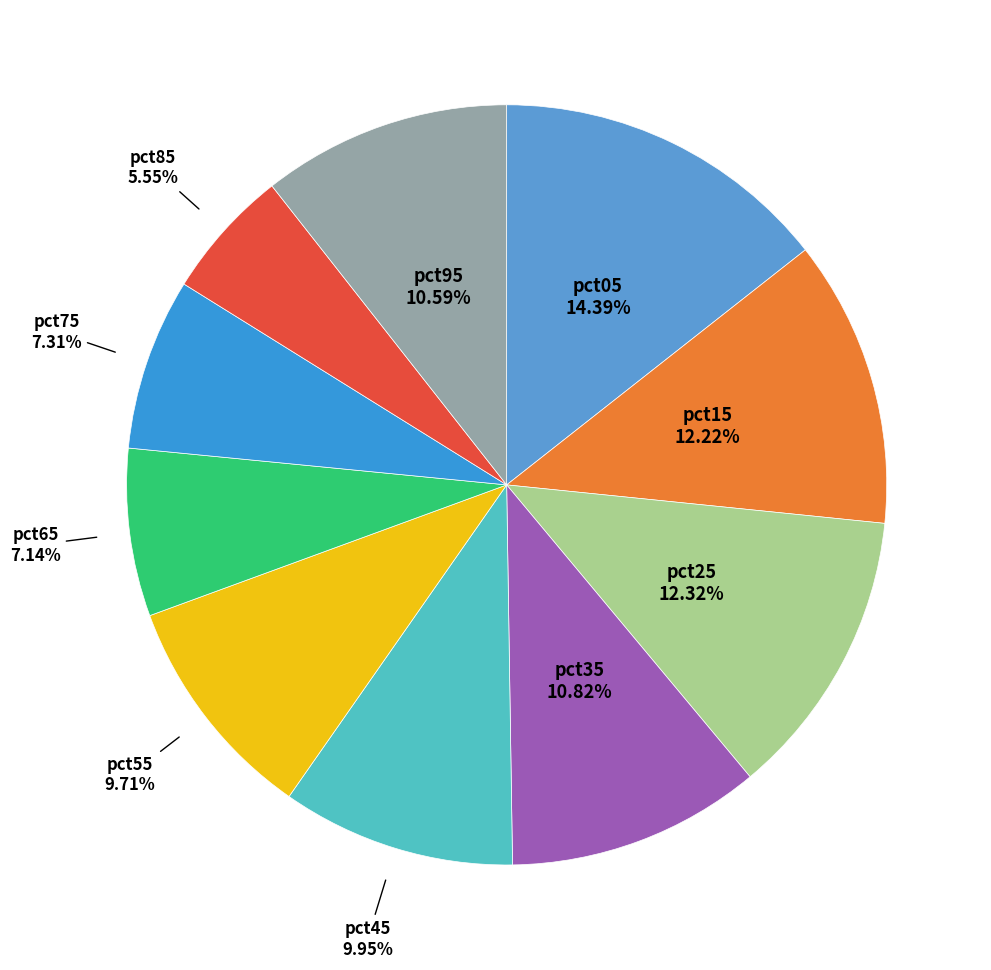

To the nearest percent, what is the difference between the largest and smallest slice percentages?

9%